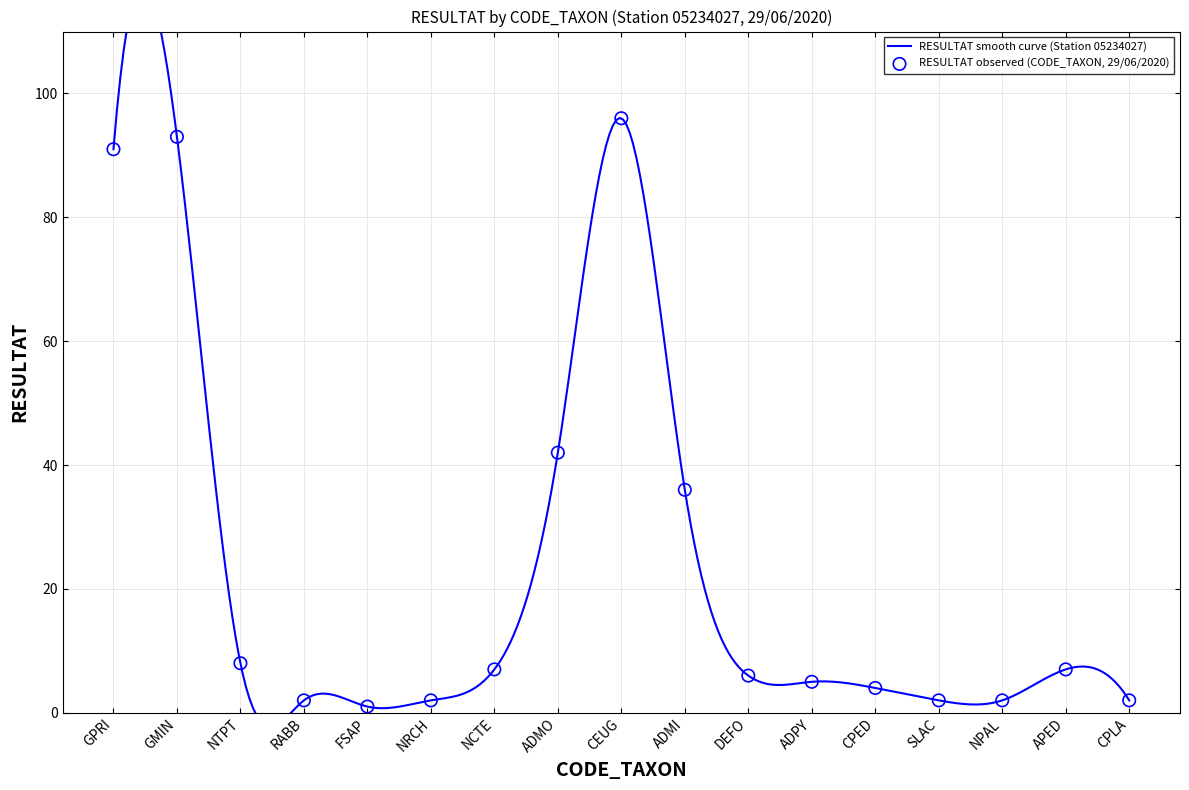

Between FSAP and GPRI, which is larger?

GPRI